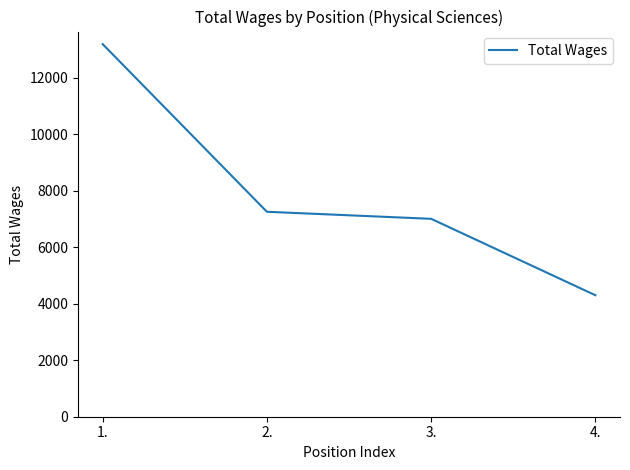

Count the number of data series in this chart.

1